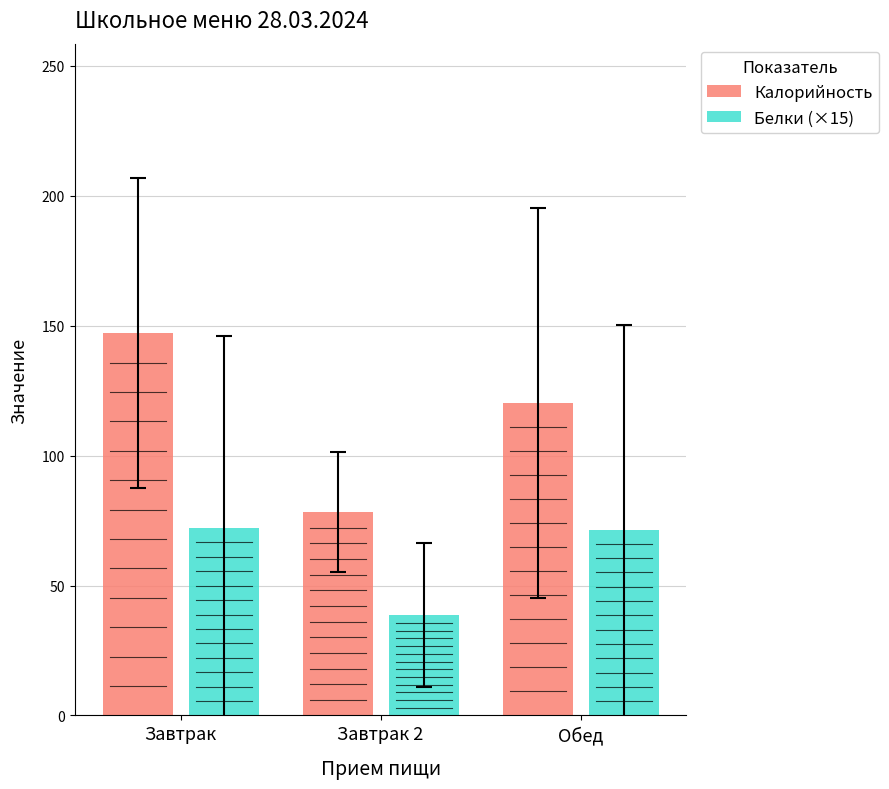

What is the minimum value for Калорийность?

78.3